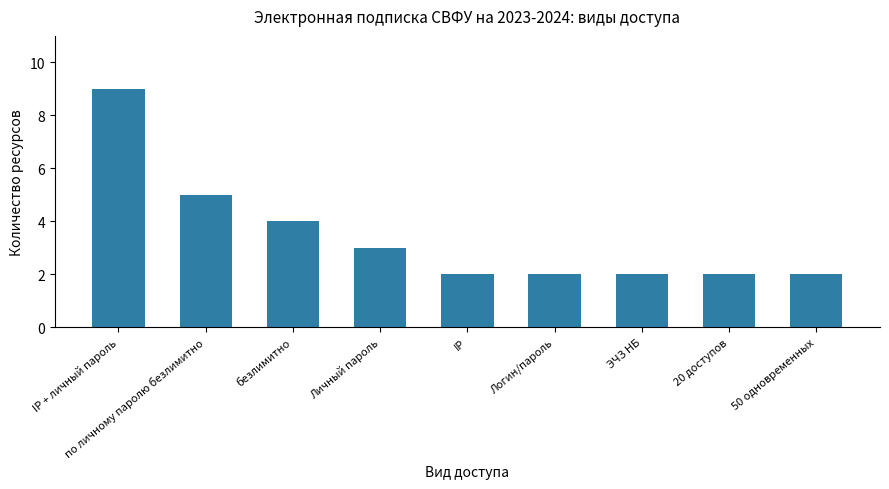

What is the maximum value shown in the chart?

9